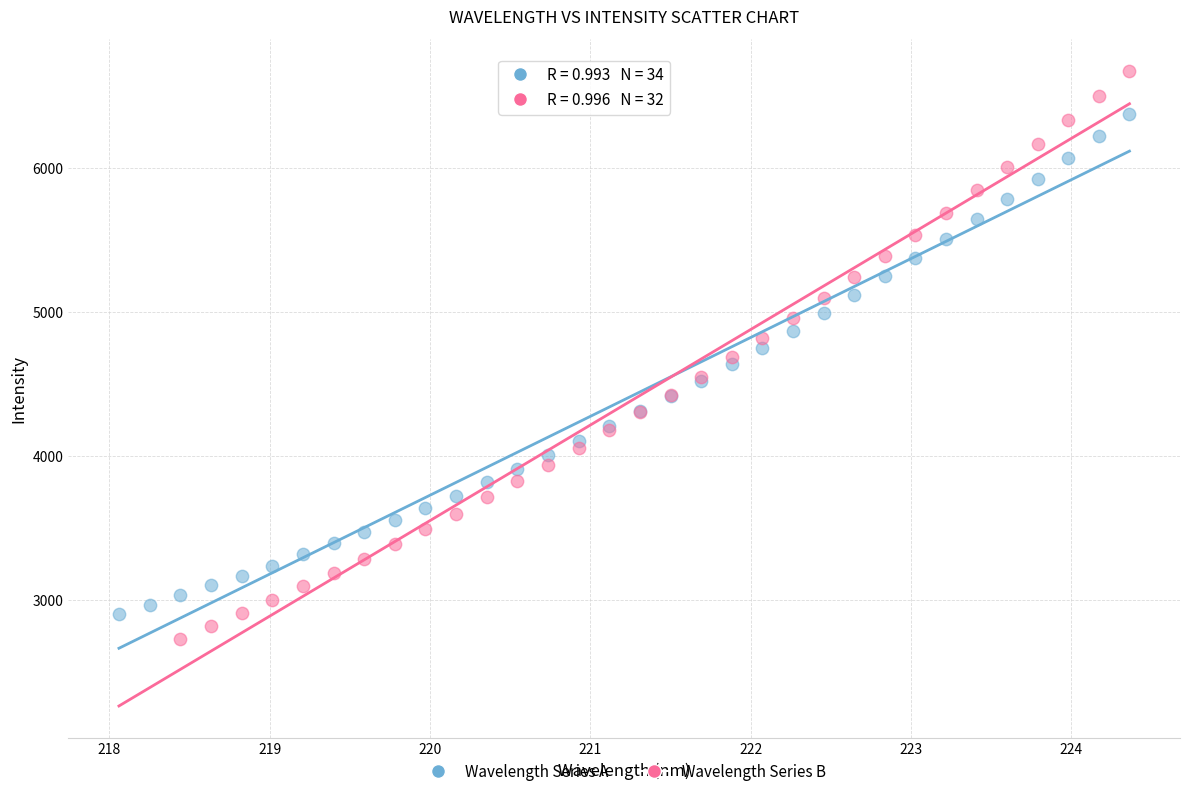

Which series has the widest spread of Y values?

Wavelength Series B